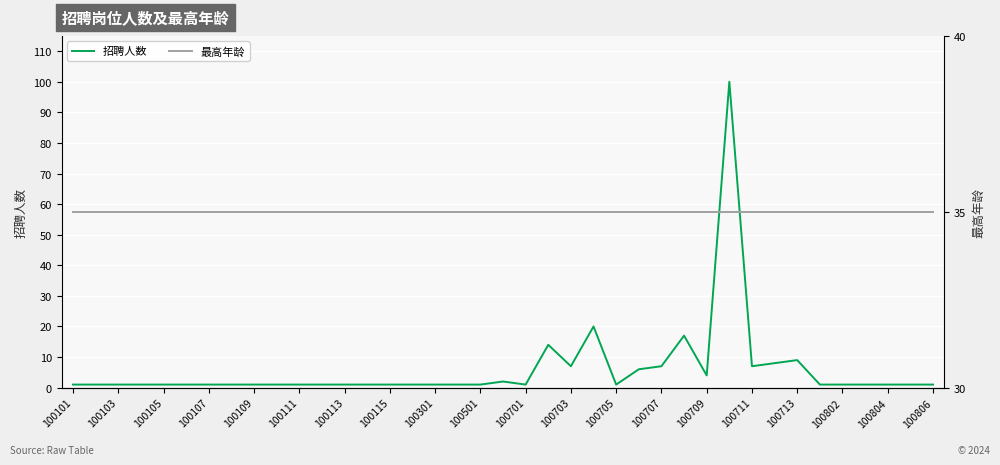

Does the chart display data point markers on the line(s)?

No